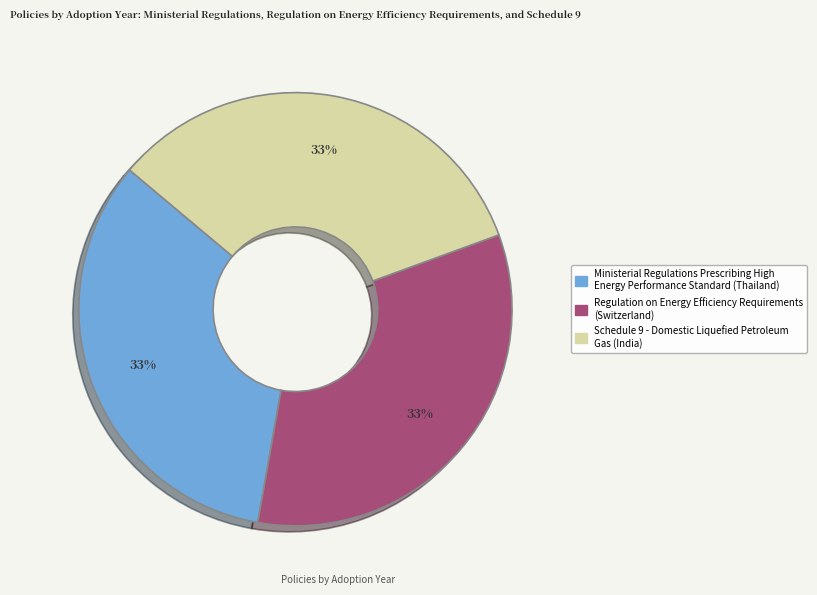

How many slices are in this pie chart?

3